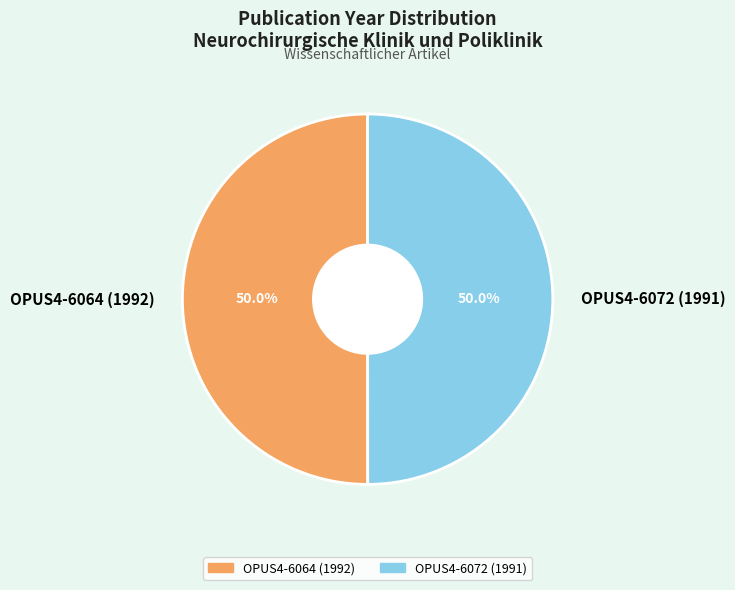

Is the sum of OPUS4-6064 (1992) and OPUS4-6072 (1991) greater than half?

Yes